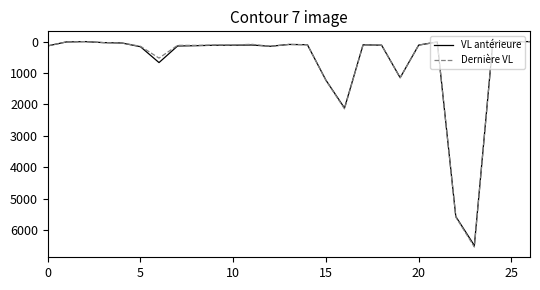

Which series has the largest range (max minus min)?

Dernière VL